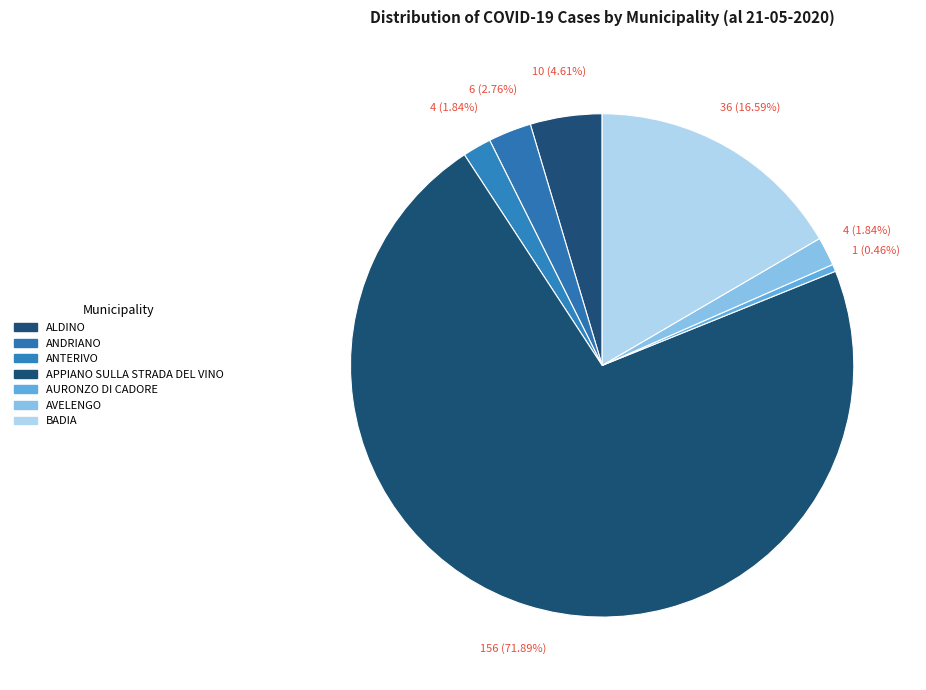

Count the number of slices in the pie.

7